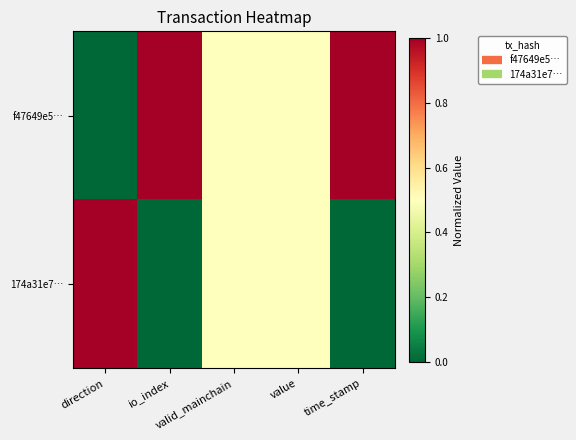

List the series in order of their peak value, highest first.

f47649e5…, 174a31e7…